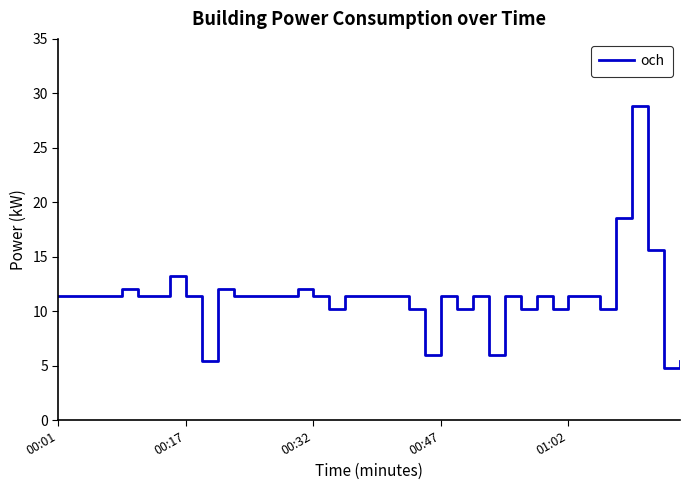

How many lines are shown in the chart?

1